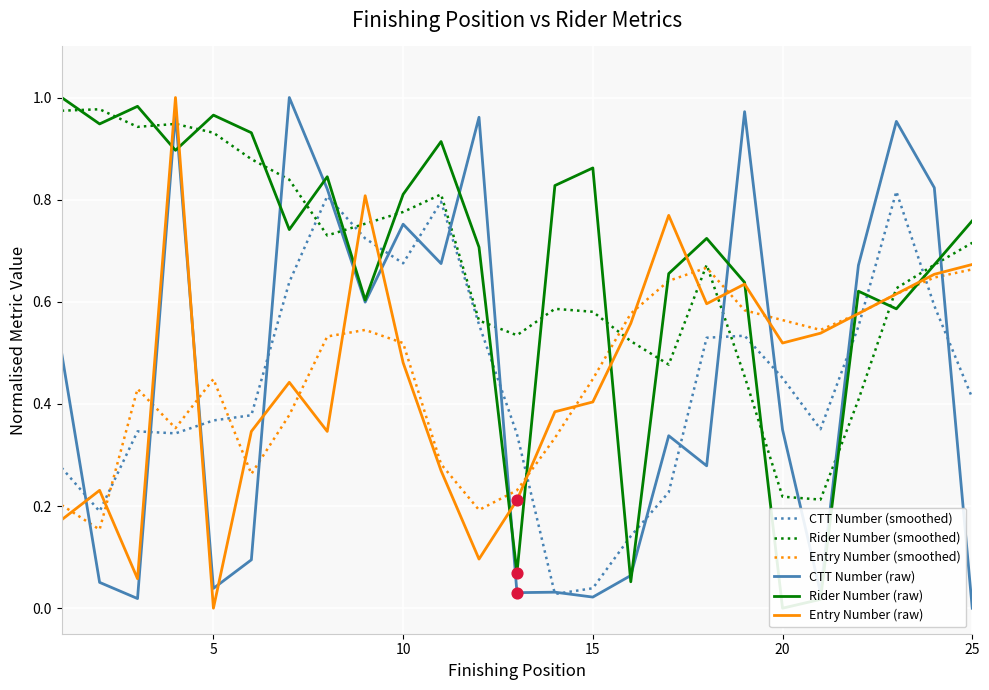

Which series reaches the maximum Y coordinate?

CTT Number (raw)